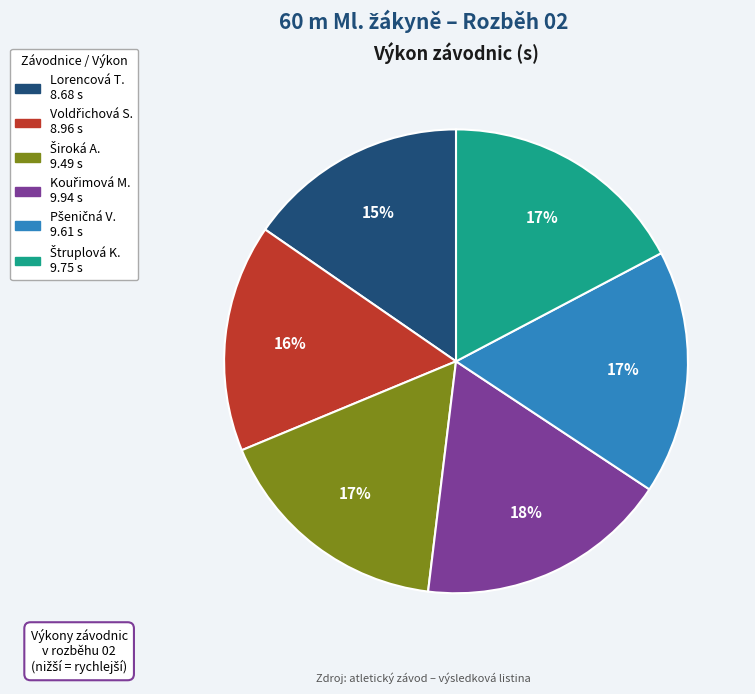

Count the number of slices in the pie.

6